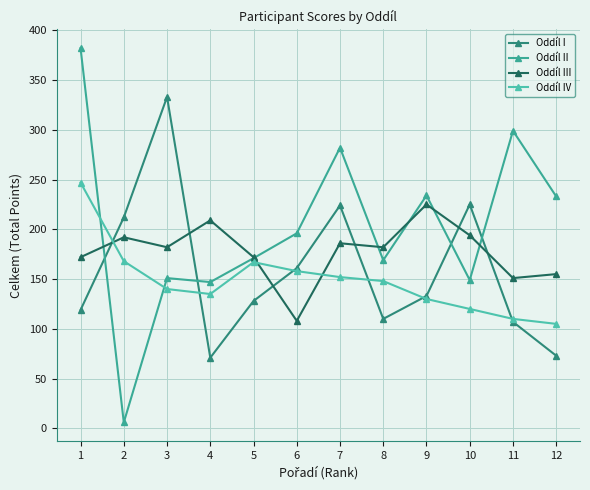

Which series has the largest total across all categories?

Oddíl II